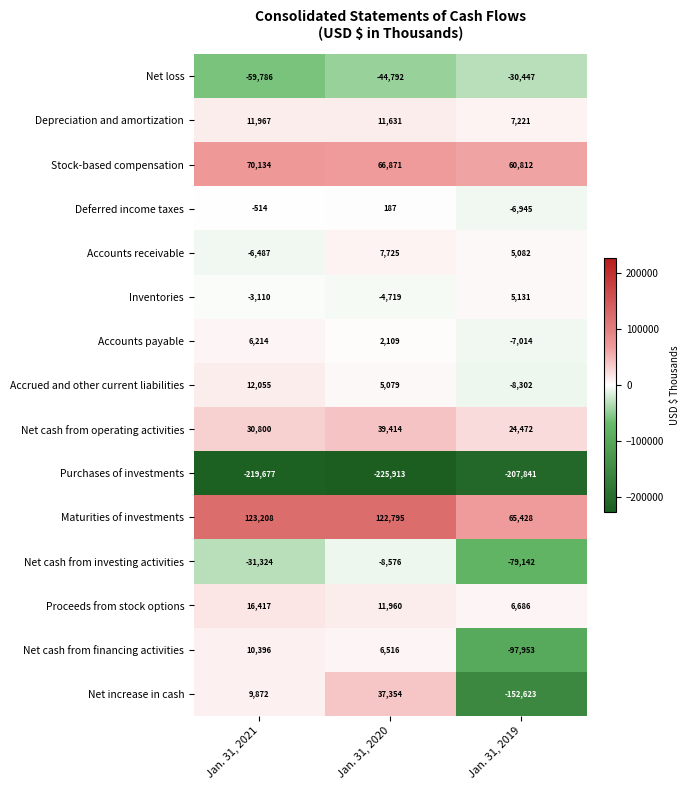

Which series changed the most between Jan. 31, 2020 and Jan. 31, 2019?

Net increase in cash